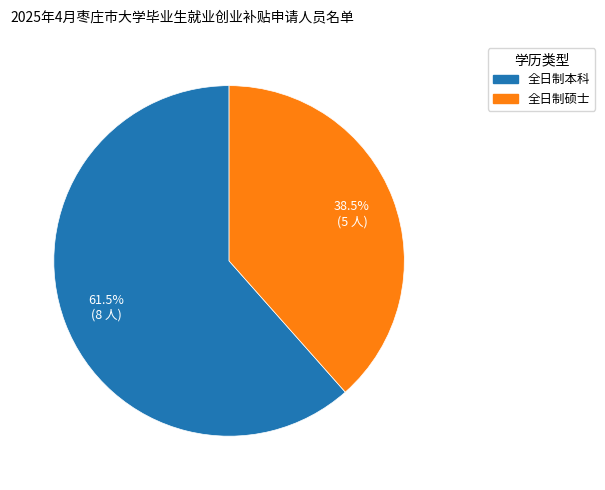

To the nearest percent, what is the difference between the largest and smallest slice percentages?

23%